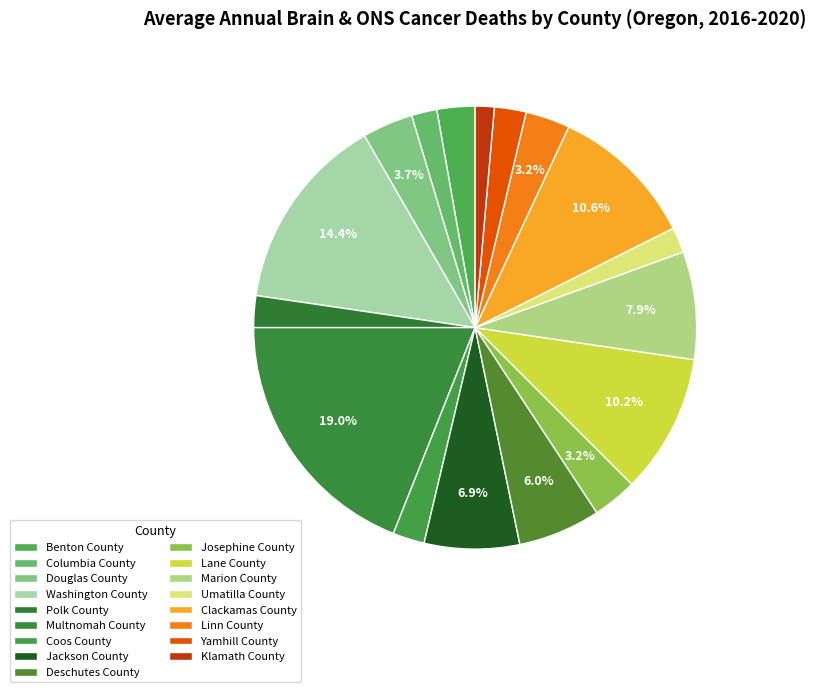

Count the number of slices in the pie.

17